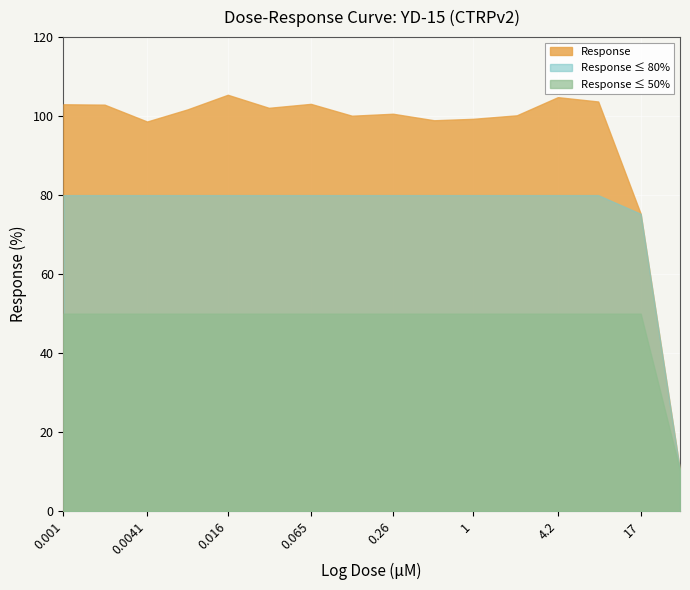

The chart shows a value of 102.9 at 0.002. True or false?

True